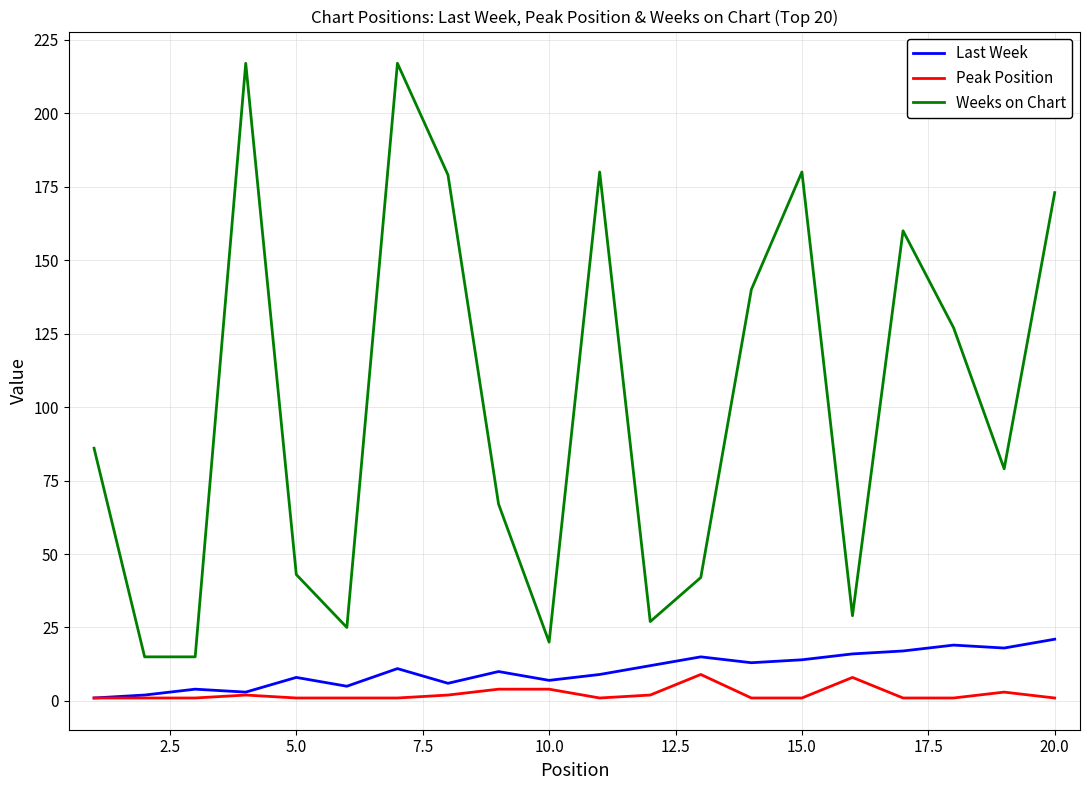

What are all the series names shown in the legend?

Last Week, Peak Position, Weeks on Chart